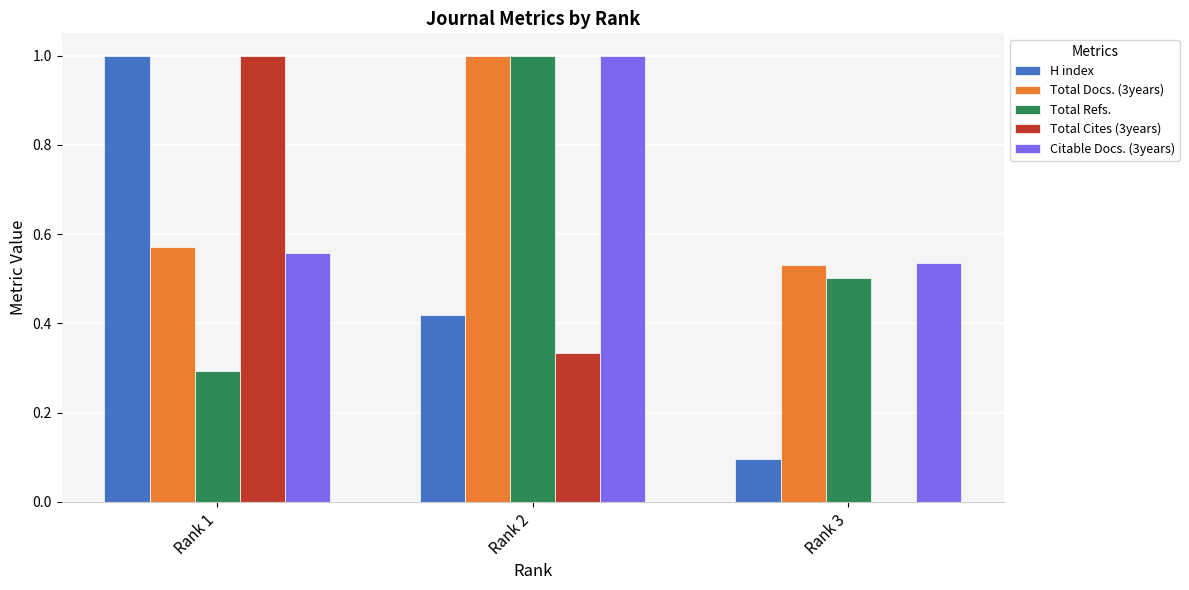

Is the value of Total Refs. at Rank 1 greater than the value of Total Cites (3years) at Rank 2?

No